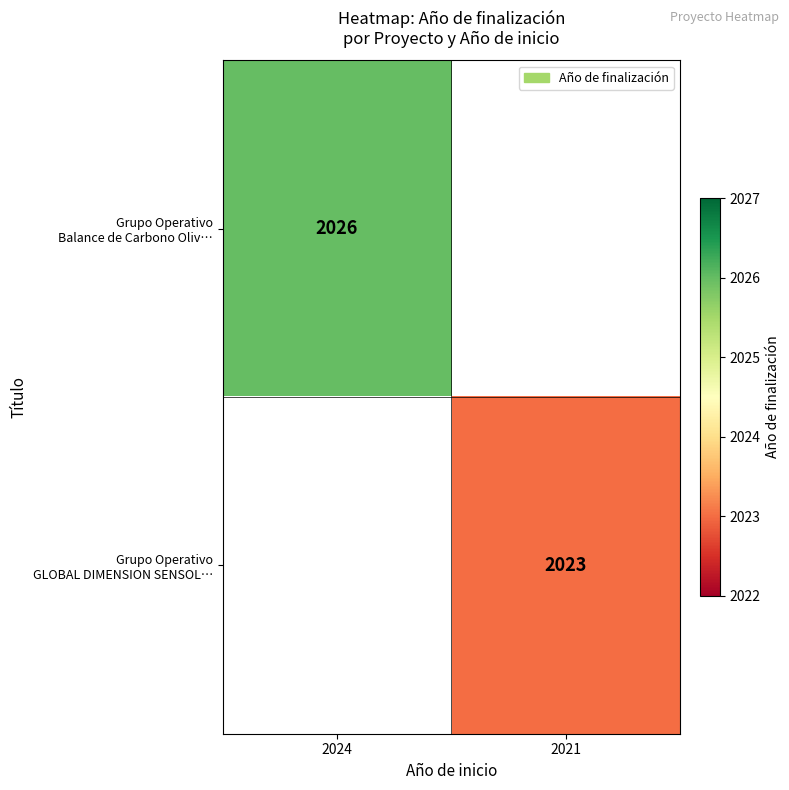

True or false: Grupo Operativo Balance de Carbono Oliv… has a value of 2026.0 at 2024.

True